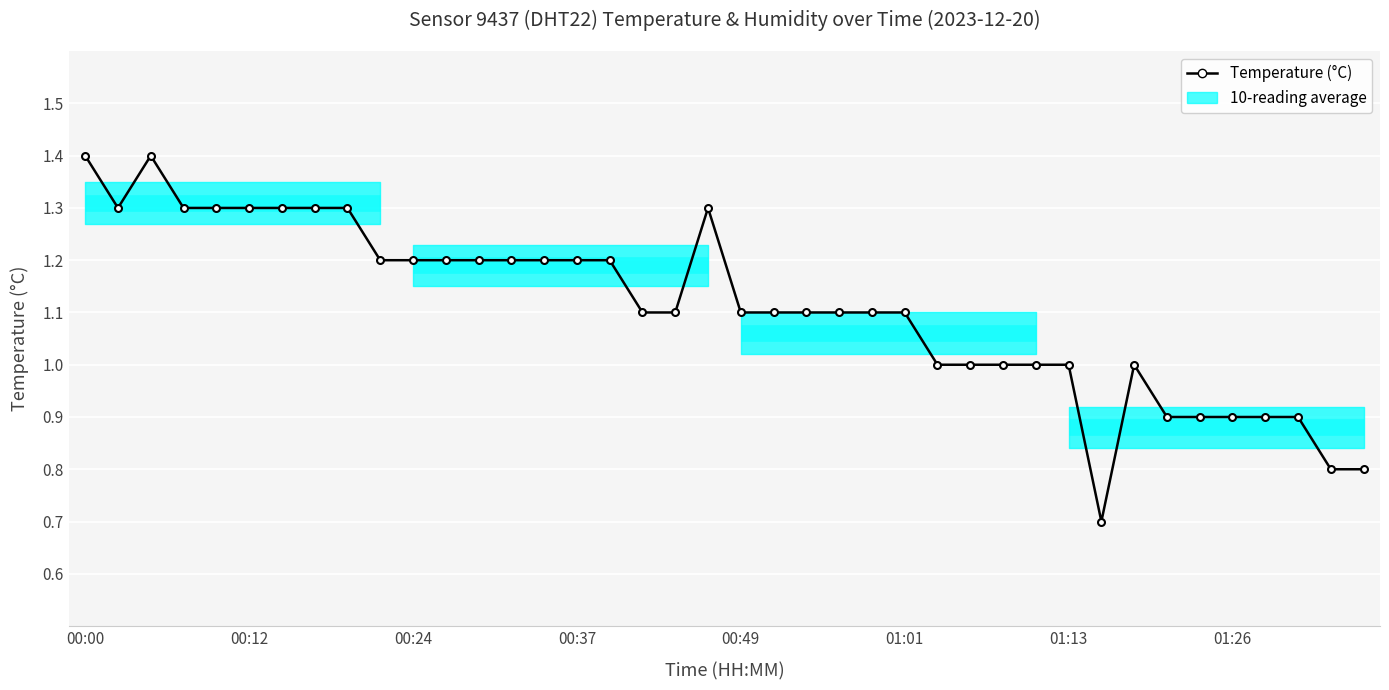

What is the value of the 10th point from the left?

1.2